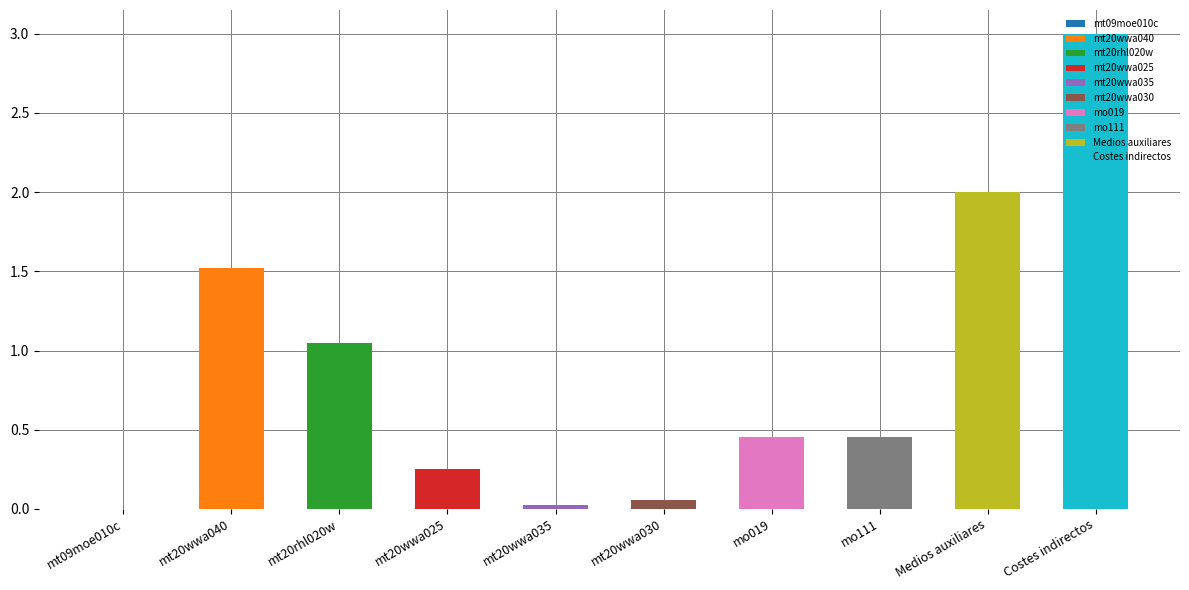

What is the sum of the values at mt20rhl020w and mt09moe010c?

1.1